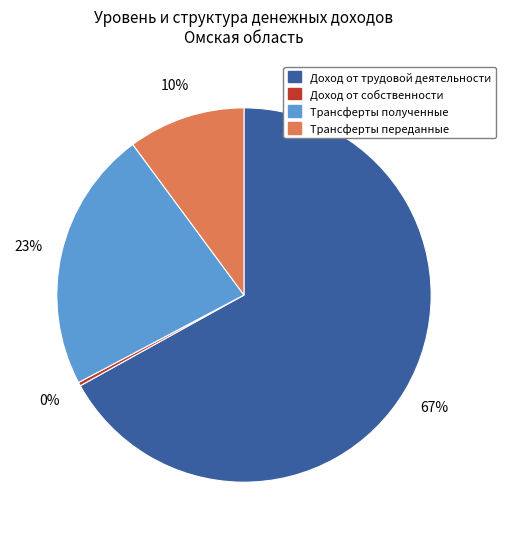

Approximately how many times larger is the value at Трансферты переданные compared to Доход от собственности?

32.2